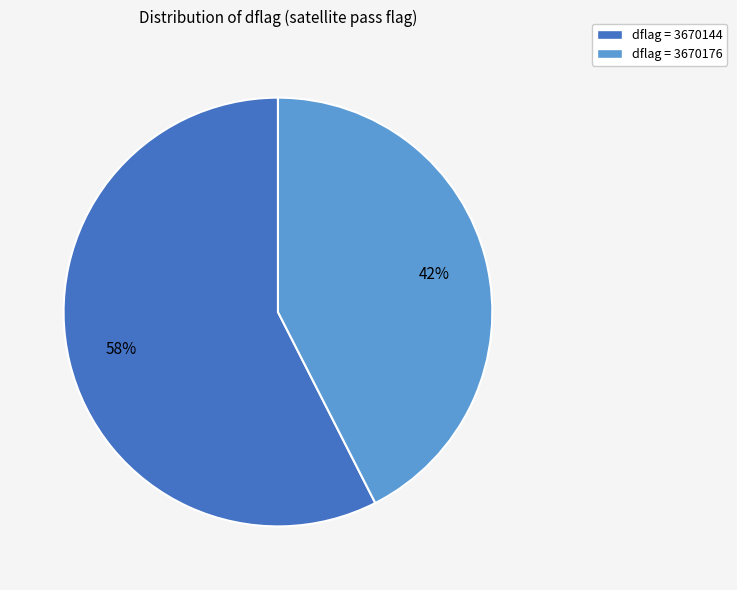

Is the sum of dflag = 3670176 and dflag = 3670144 greater than half?

Yes